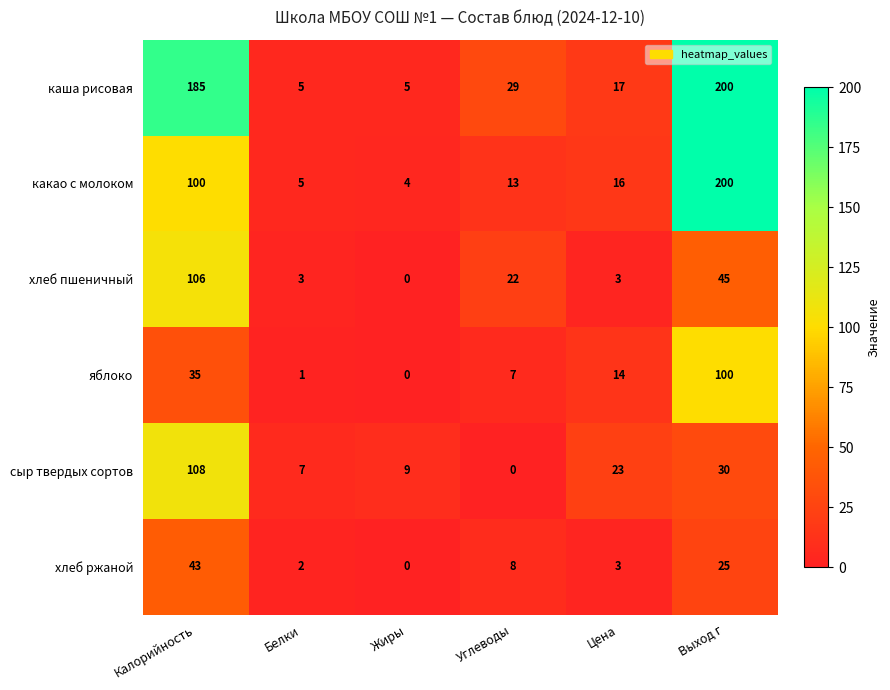

What is the difference between the highest and lowest values at Углеводы?

29